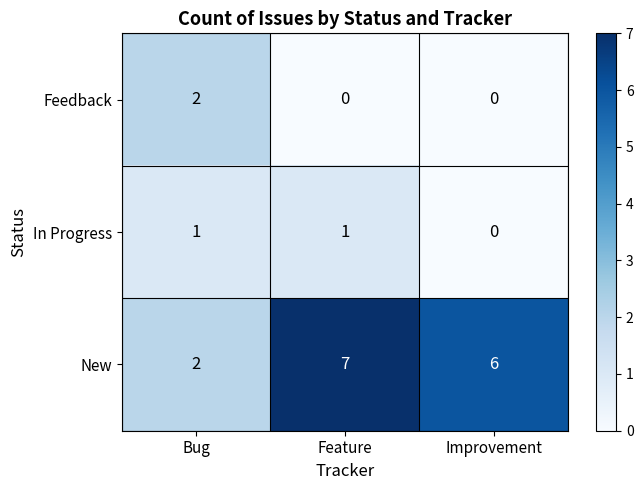

What value does the New series have at Improvement?

6